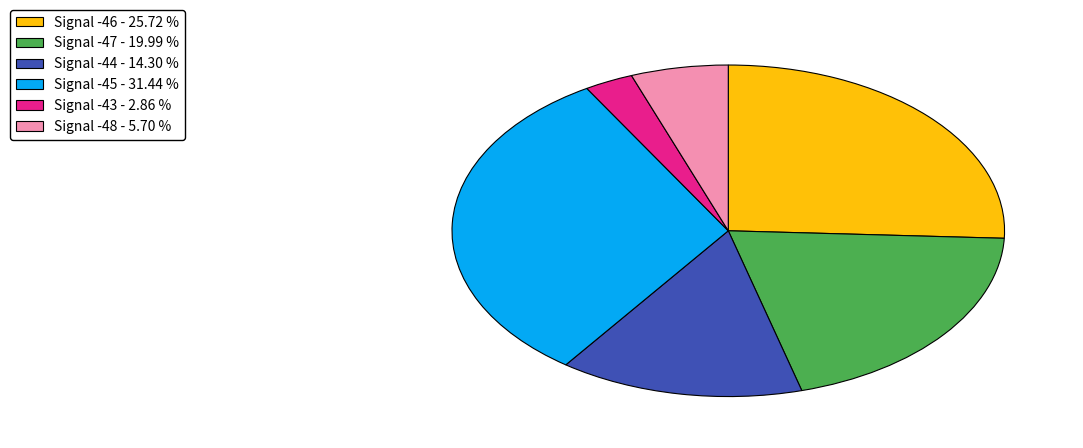

Combined, do Signal -44 and Signal -48 account for over 50%?

No